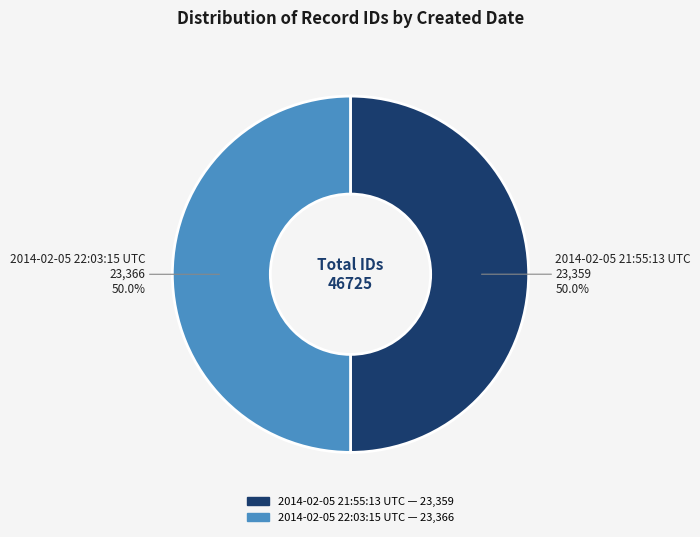

What is the ratio of the value at 2014-02-05 21:55:13 UTC to the value at 2014-02-05 22:03:15 UTC?

1.0